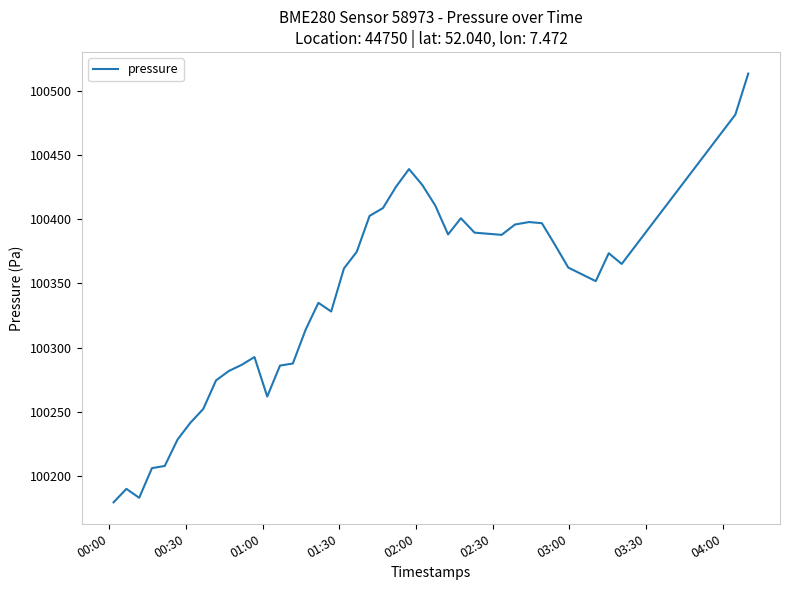

What is the smallest value displayed?

100179.6